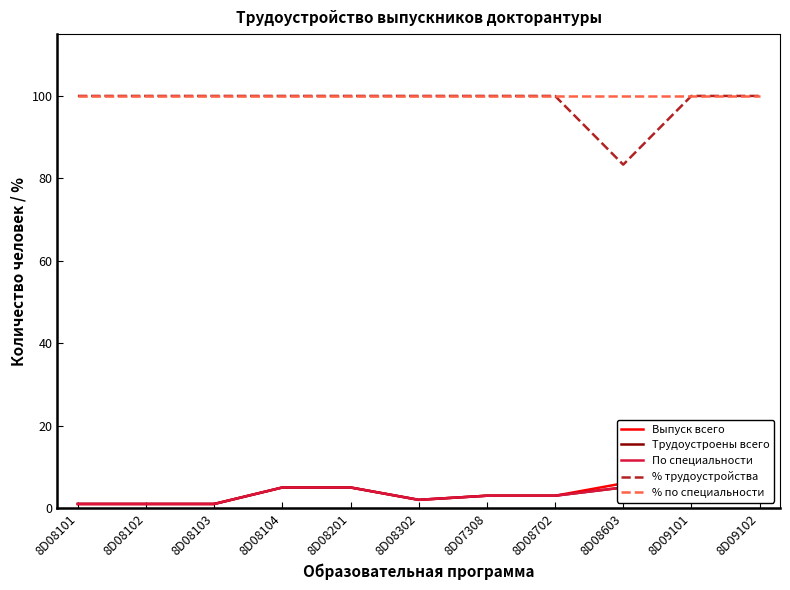

Count the Трудоустроены всего values in the range 1 to 5.

10